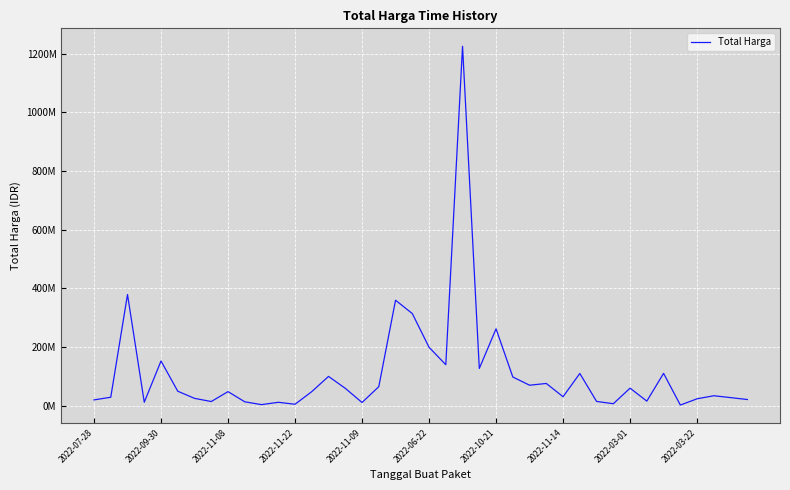

How many points are lower than both their immediate neighbors (excluding endpoints)?

12